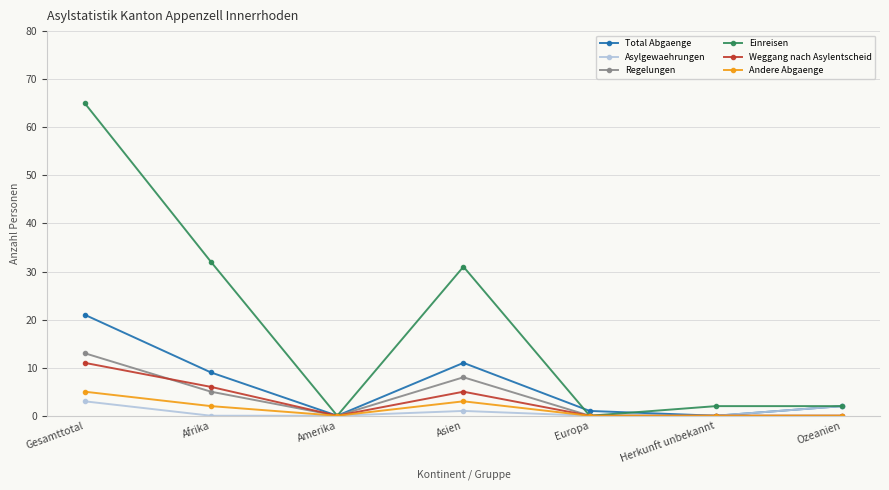

What is the label of the 5th point from the right?

Amerika